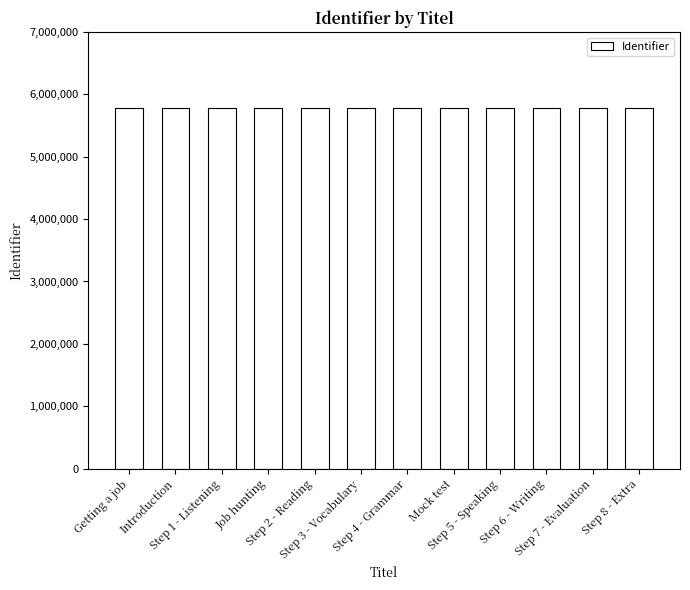

What is the average value?

5788667